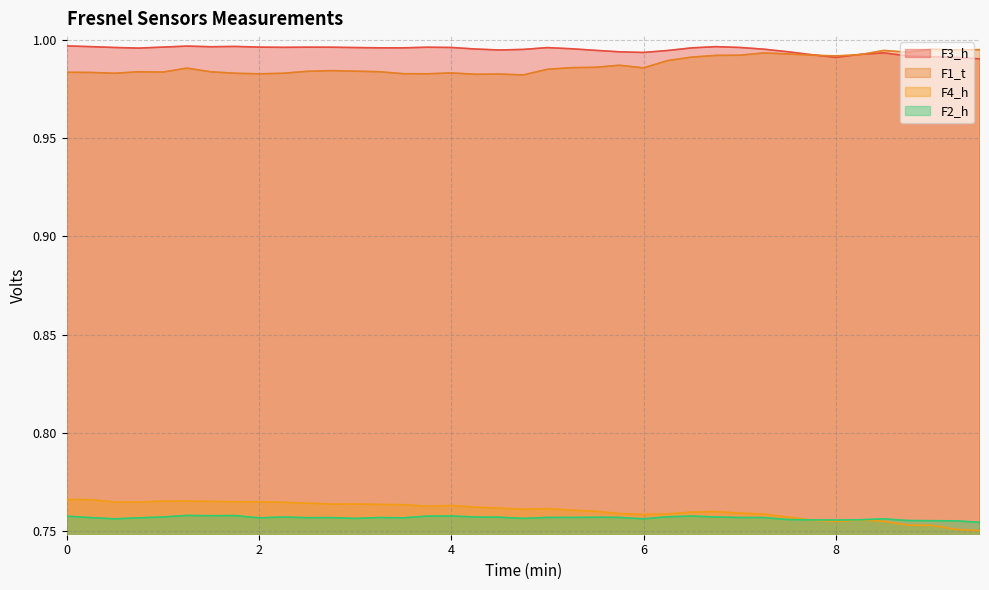

Is the value of F3_h at 4 greater than the value of F2_h at 6?

Yes